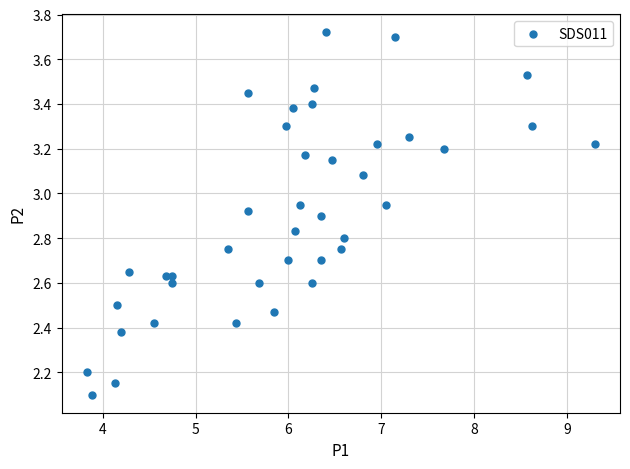

What is the range of Y values (max minus min)?

1.6